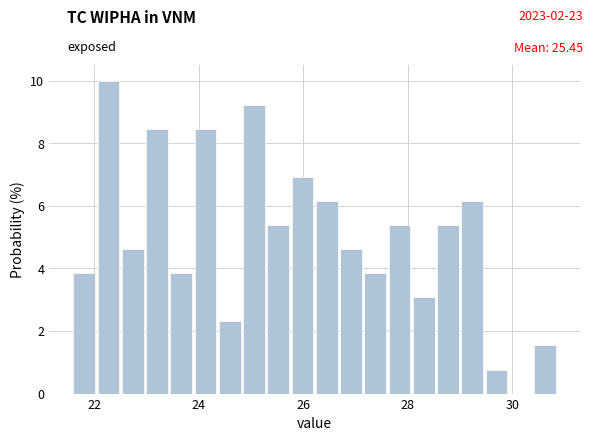

Around what value on the x-axis is the tallest bar? Give the approximate position of its centre, as read against the axis.

22.2